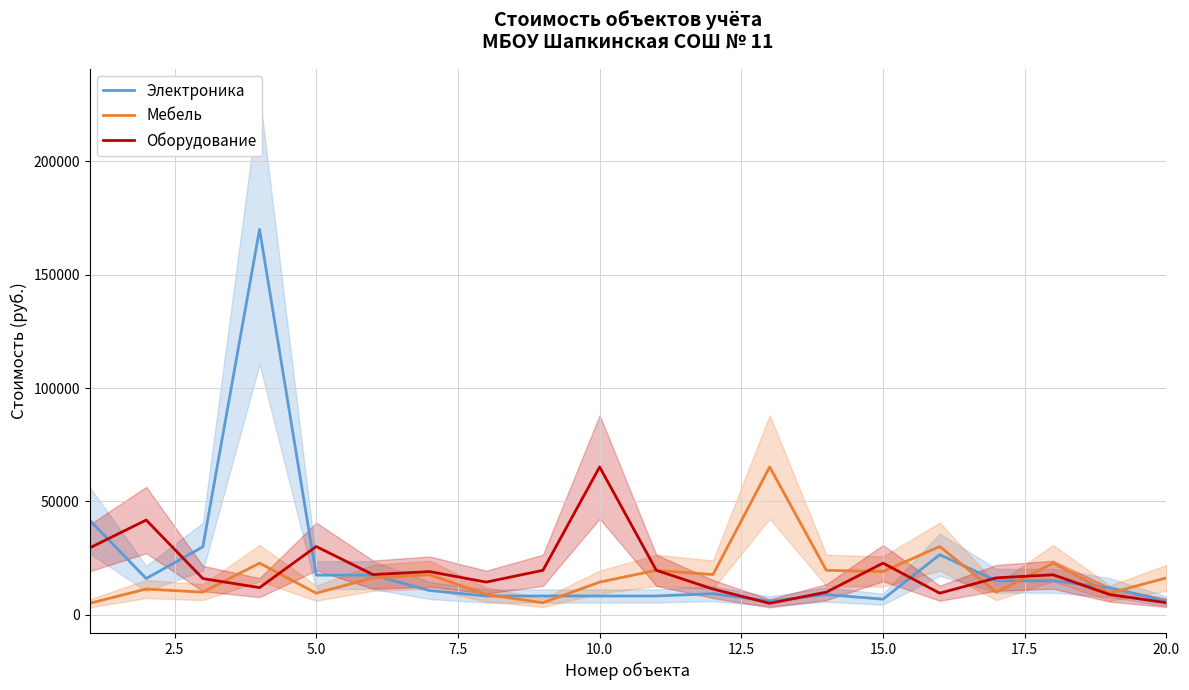

Reading left to right, transcribe all the data shown in this chart.

Электроника: 41800.0	16000.0	30000.0	170000.0	17500.0	17500.0	10711.1	8314.8	8314.8	8314.8	8314.8	9334.0	6000.0	8921.9	6900.0	26519.4	15000.0	15000.0	12000.0	6000.0
Мебель: 5080.0	11366.7	10000.0	22800.0	9550.0	16315.9	17664.0	8944.0	5332.0	14432.0	19636.0	17748.0	65208.0	19632.0	19068.0	30130.0	10000.0	22800.0	9550.0	16315.9
Оборудование: 29473.3	41800.0	16000.0	12000.0	30130.0	17748.0	19068.0	14432.0	19636.0	65208.0	19632.0	11366.7	5080.0	10000.0	22800.0	9550.0	16315.9	17664.0	8944.0	5332.0